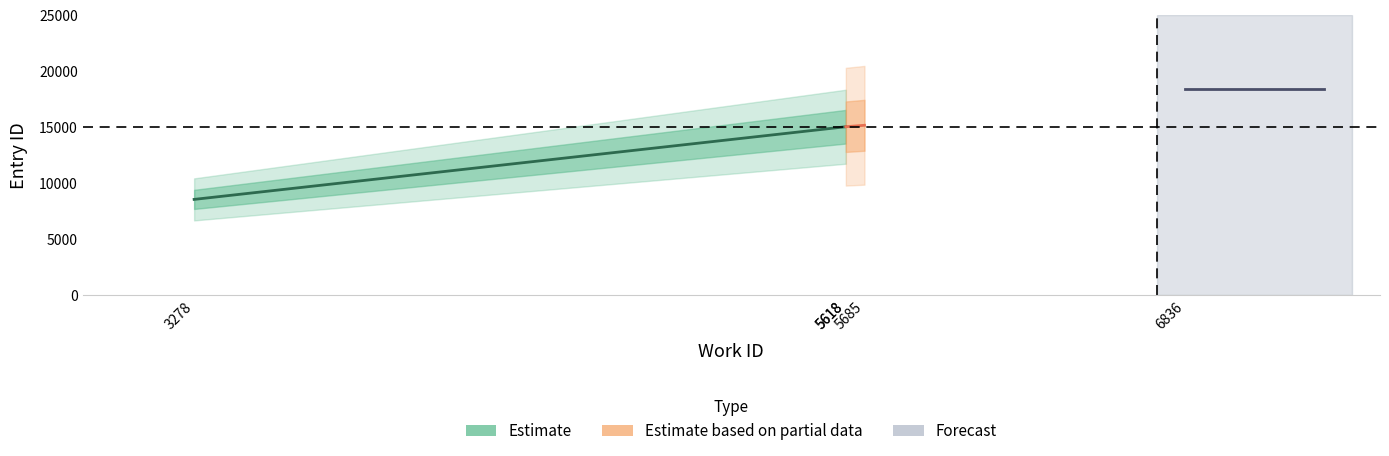

List the series in order of their peak value, highest first.

Forecast, Estimate based on partial data, Estimate